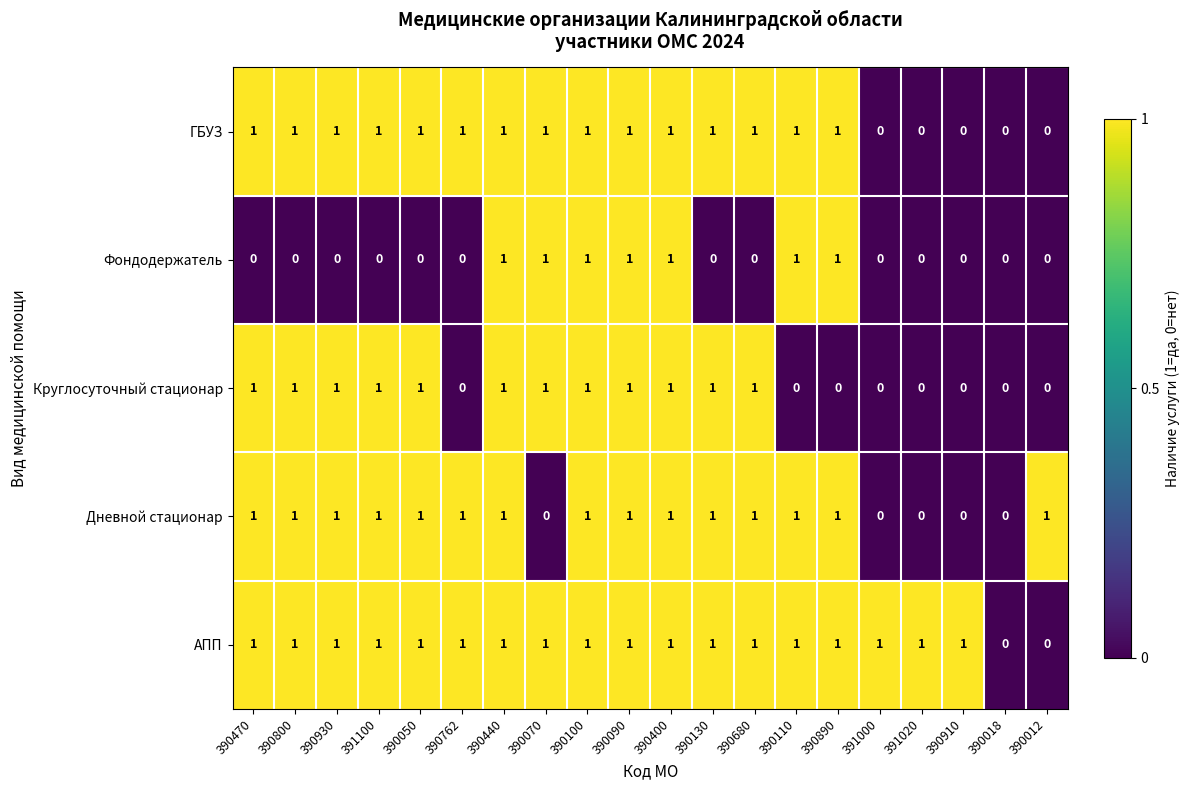

What is the sum of all Круглосуточный стационар values?

12